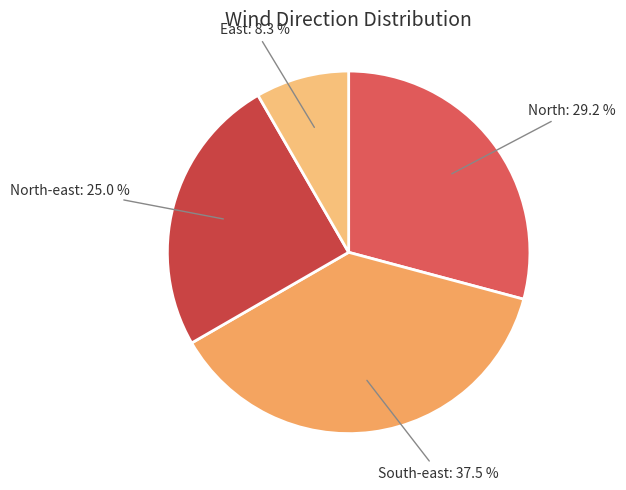

To the nearest percent, what is the combined percentage of South-east and East?

46%